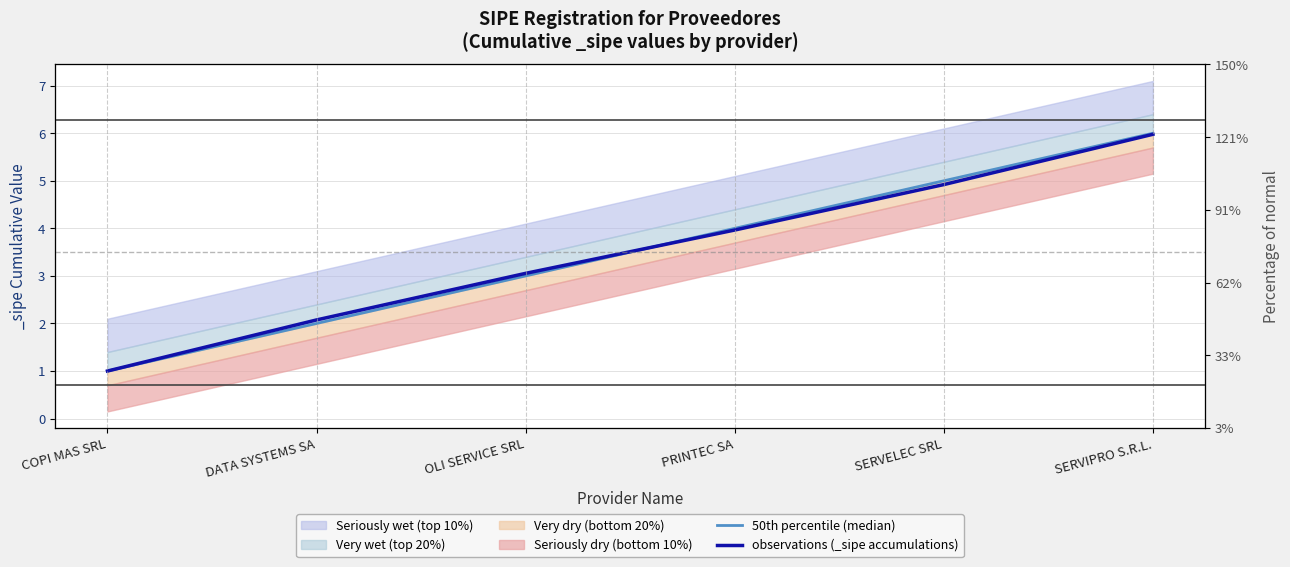

What is the sum of the observations (_sipe accumulations) values at COPI MAS SRL and DATA SYSTEMS SA?

3.1